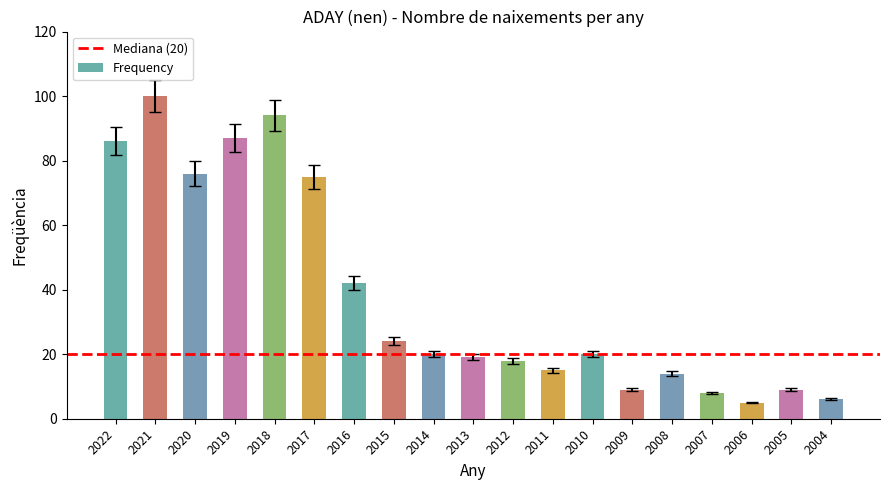

Reading left to right, list all the values displayed in this chart.

86	100	76	87	94	75	42	24	20	19	18	15	20	9	14	8	5	9	6